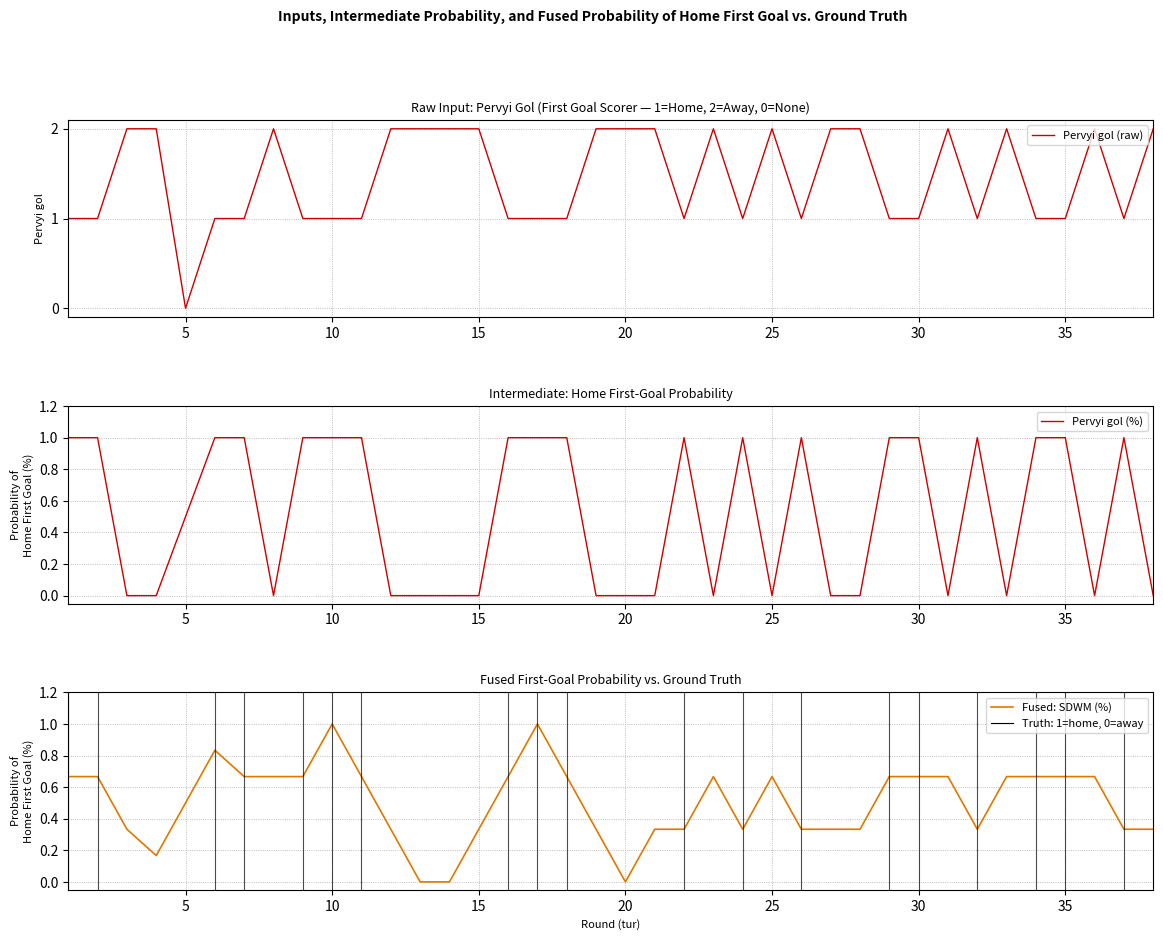

What is the difference between the second highest and second lowest values in the Pervyi gol (%) series?

1.0